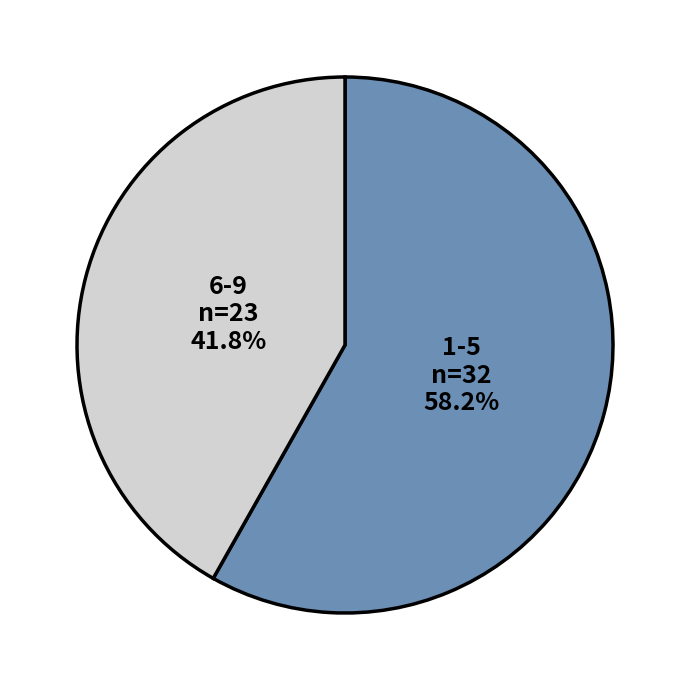

What portion of the pie excludes 6-9?

58.2%